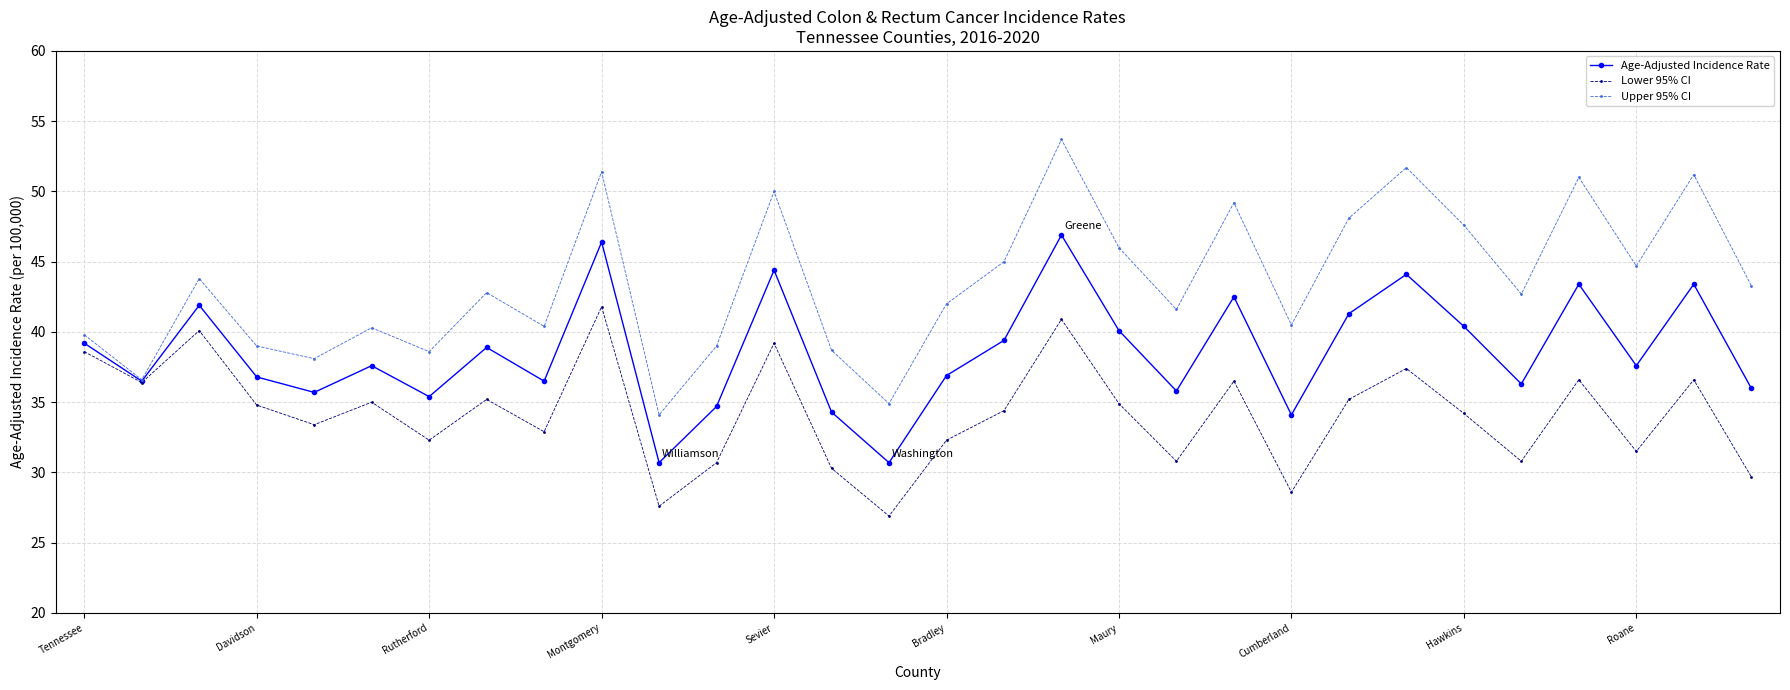

True or false: Upper 95% CI has more than 1 points higher than both neighbors.

True